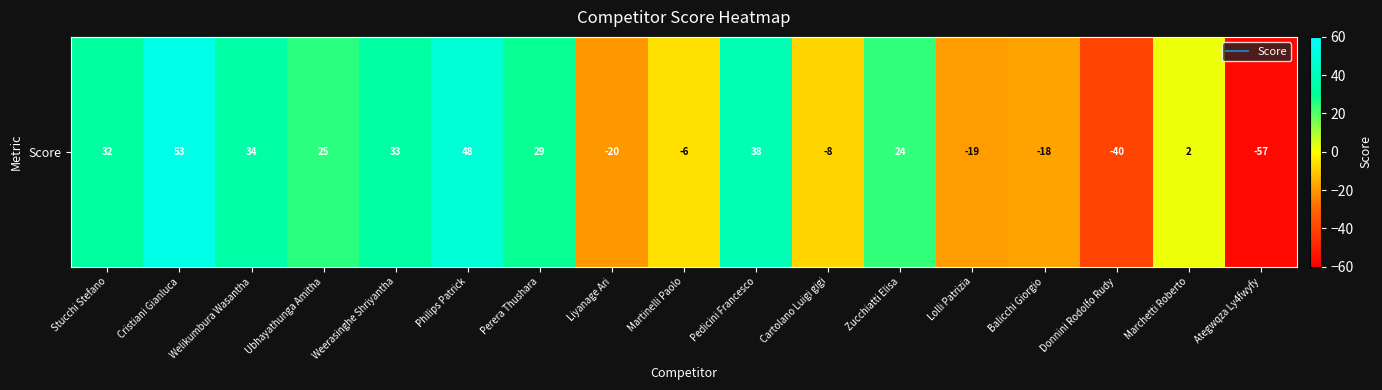

How many series are shown in this chart?

1